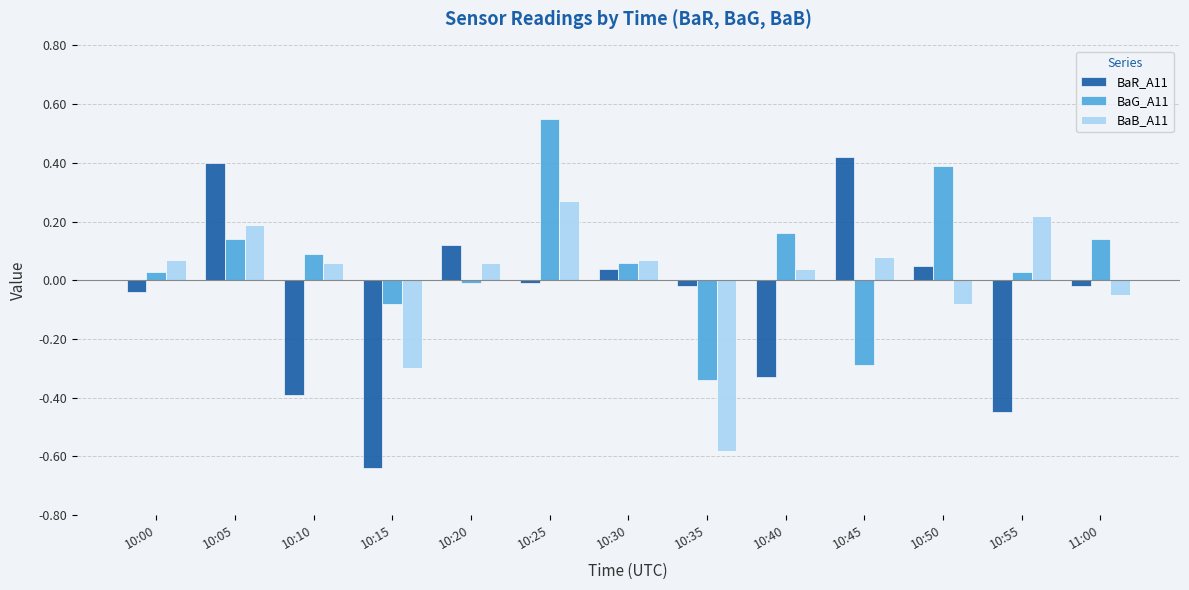

List the series in order of their peak value, highest first.

BaG_A11, BaR_A11, BaB_A11